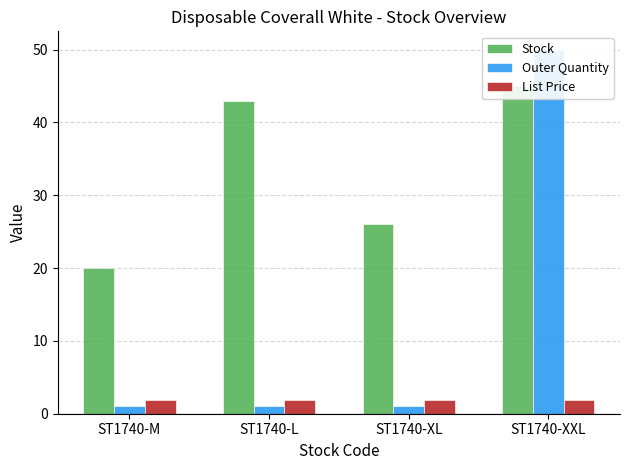

Reading left to right, list all the values displayed in this chart.

Stock: 20.0	43.0	26.0	45.0
Outer Quantity: 1.0	1.0	1.0	50.0
List Price: 1.9	1.9	1.9	1.9